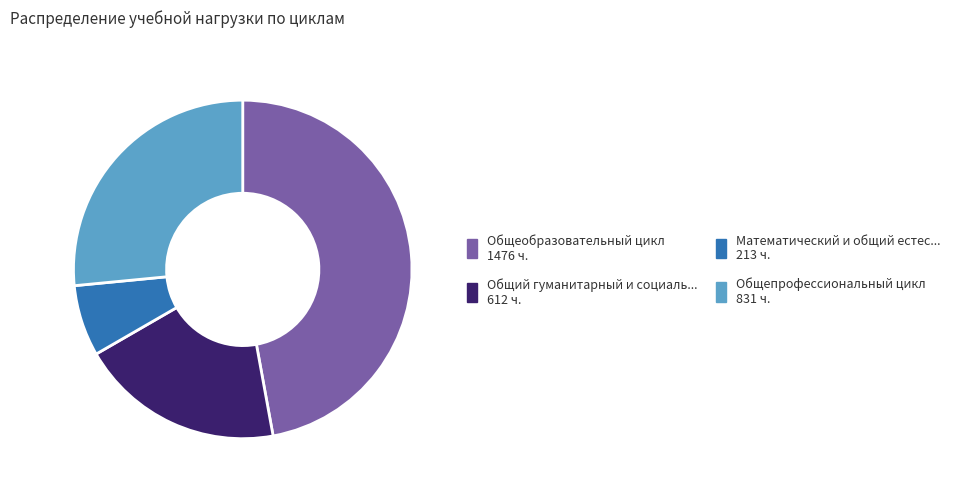

What is the ratio of the value at Математический и общий естес... 213 ч. to the value at Общий гуманитарный и социаль... 612 ч.?

0.3